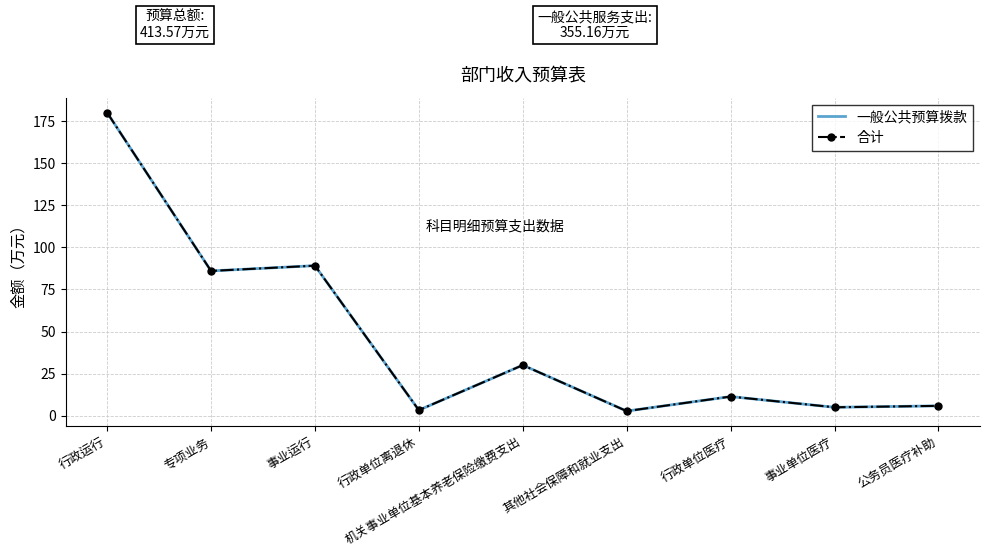

How many values in the 合计 series exceed 11?

5